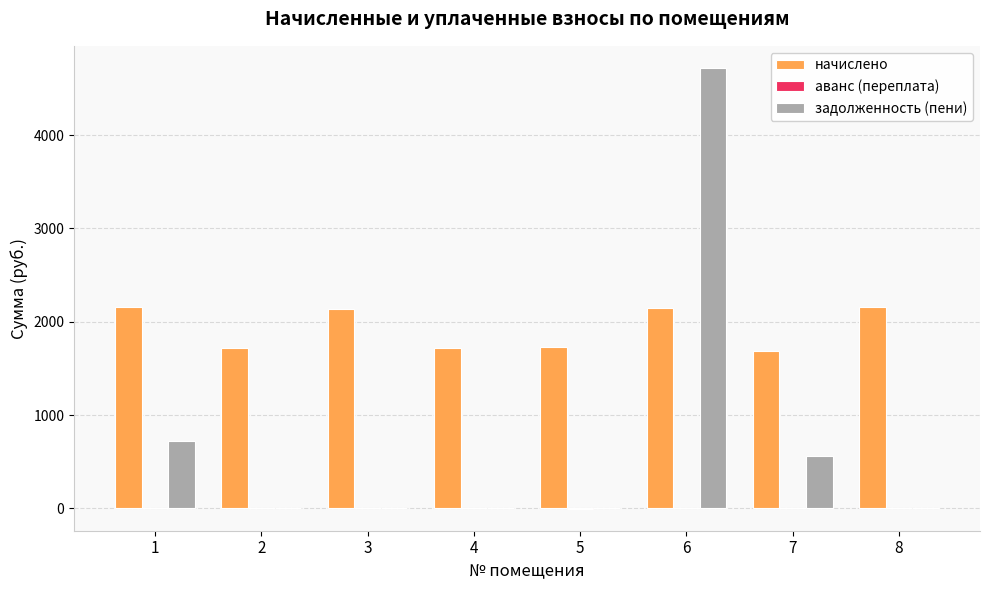

Which category has the highest value across all series?

6